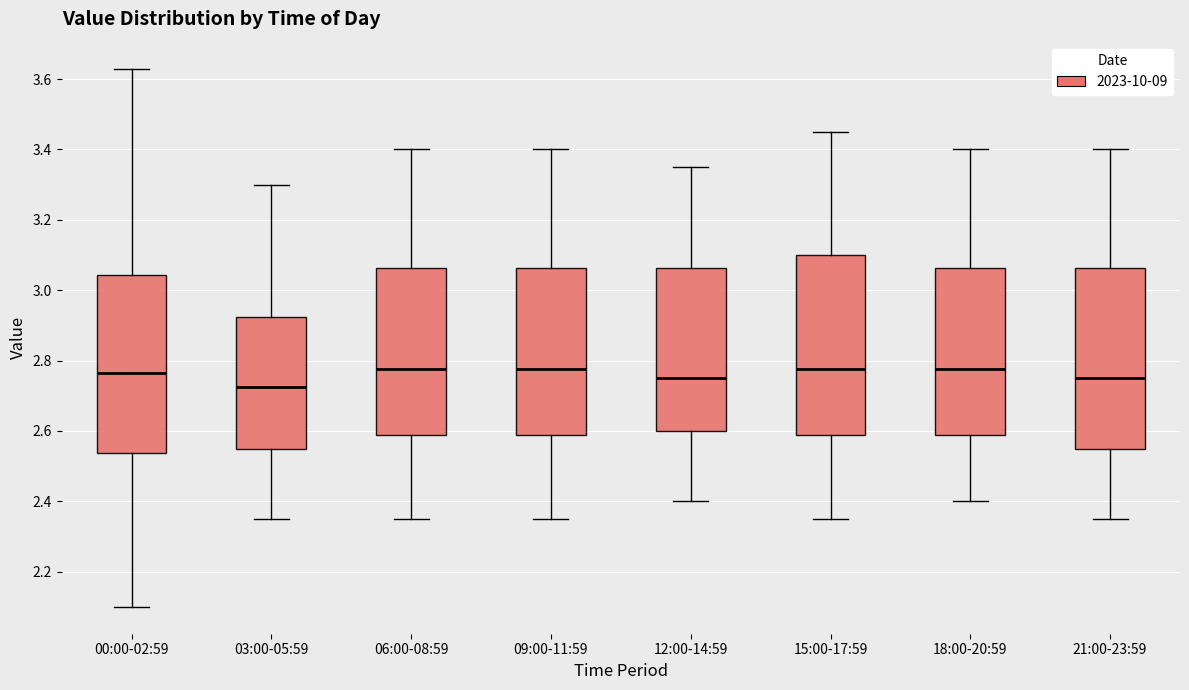

Which box has the lowest median line?

03:00-05:59